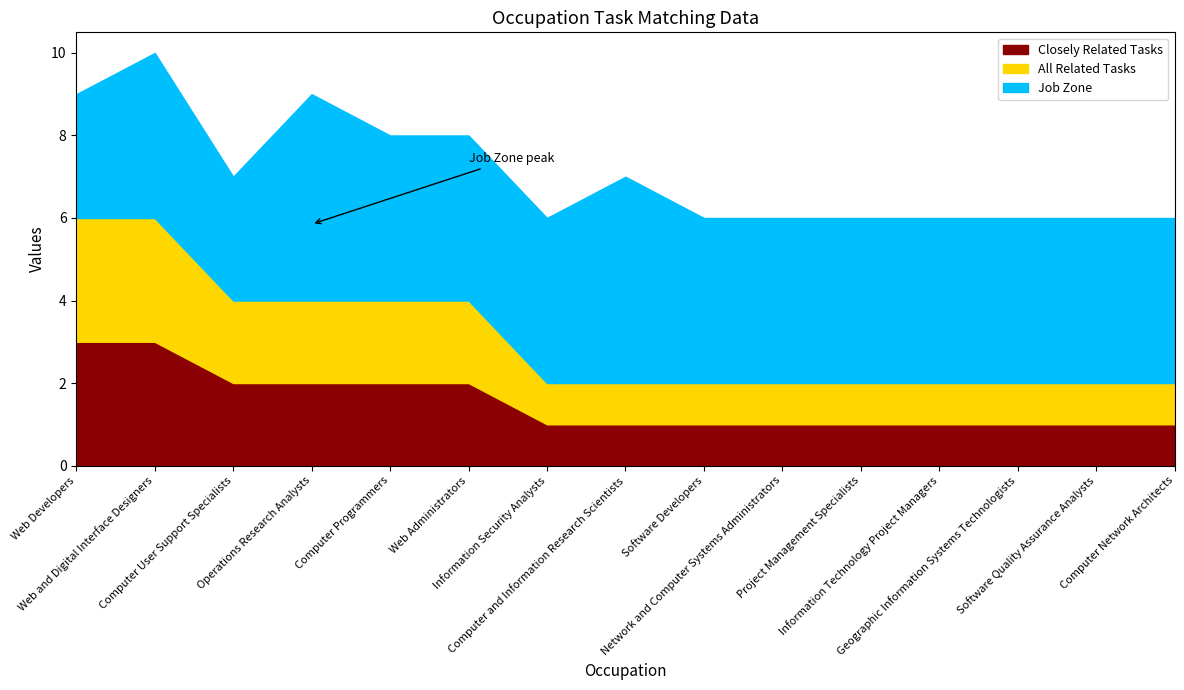

How many lines are shown in the chart?

3